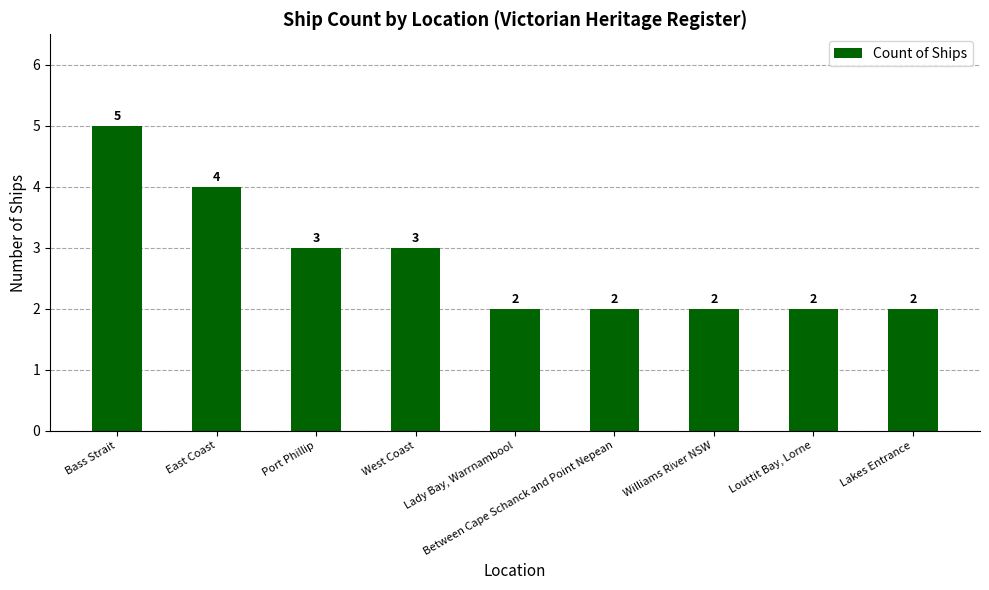

How many values are between 2 and 3?

7